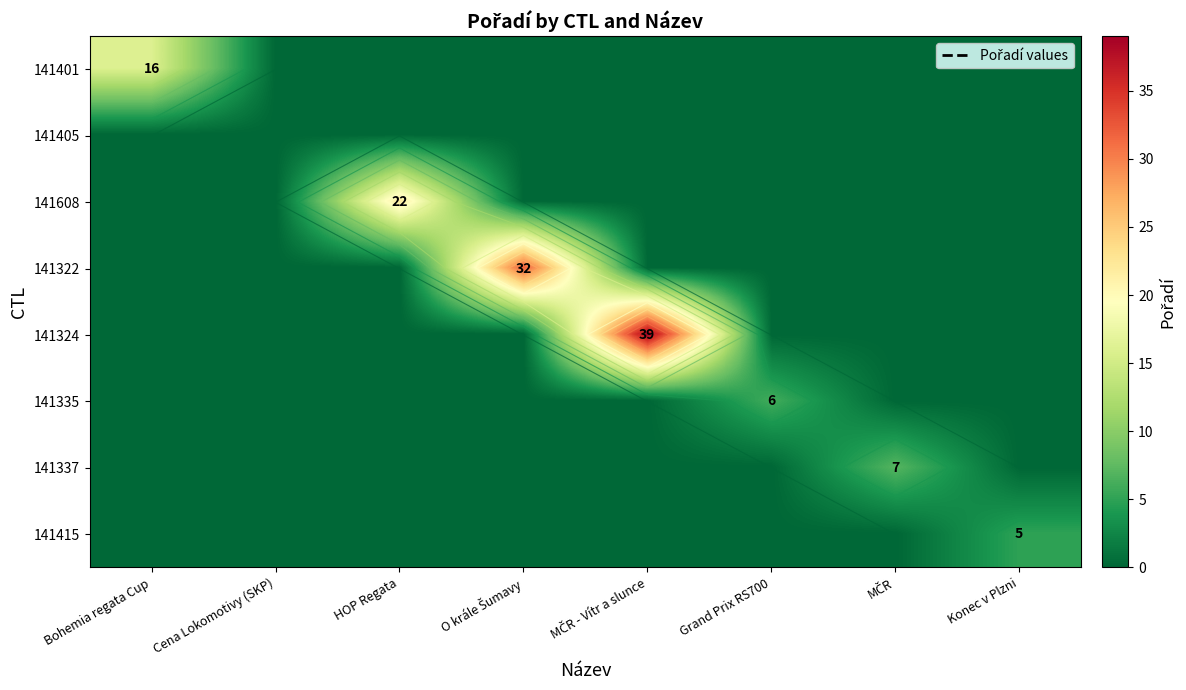

Between MČR - Vítr a slunce and MČR, which is larger?

MČR - Vítr a slunce